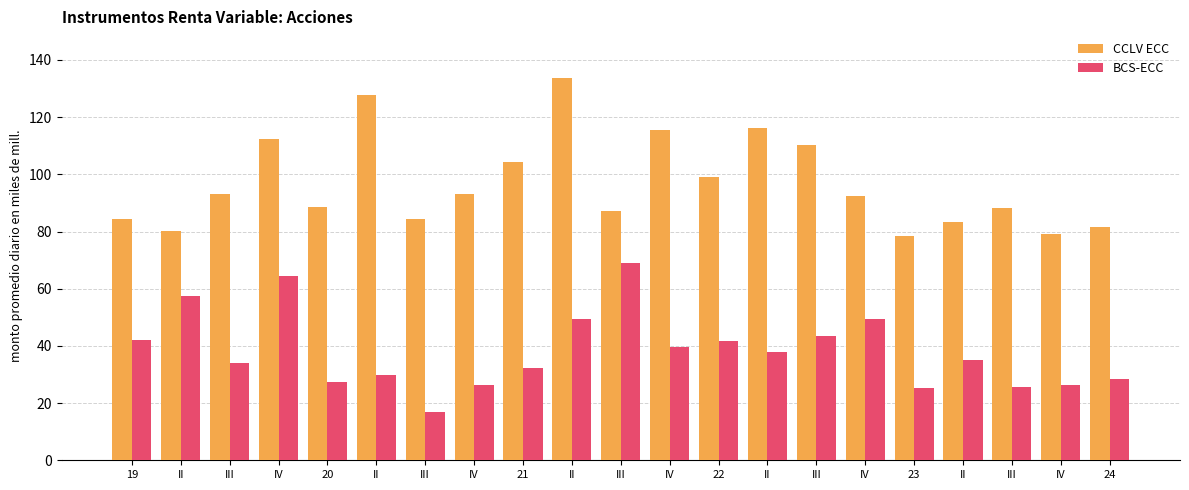

How many values in the CCLV ECC series exceed 92?

11